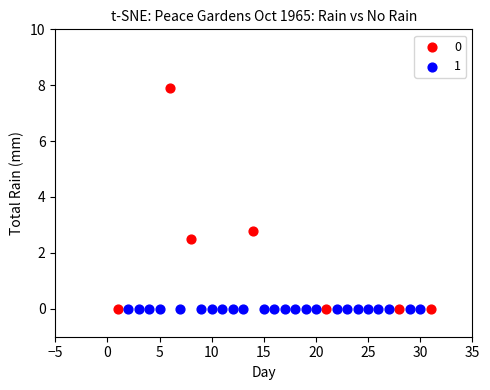

What are all the series names shown in the legend?

0, 1